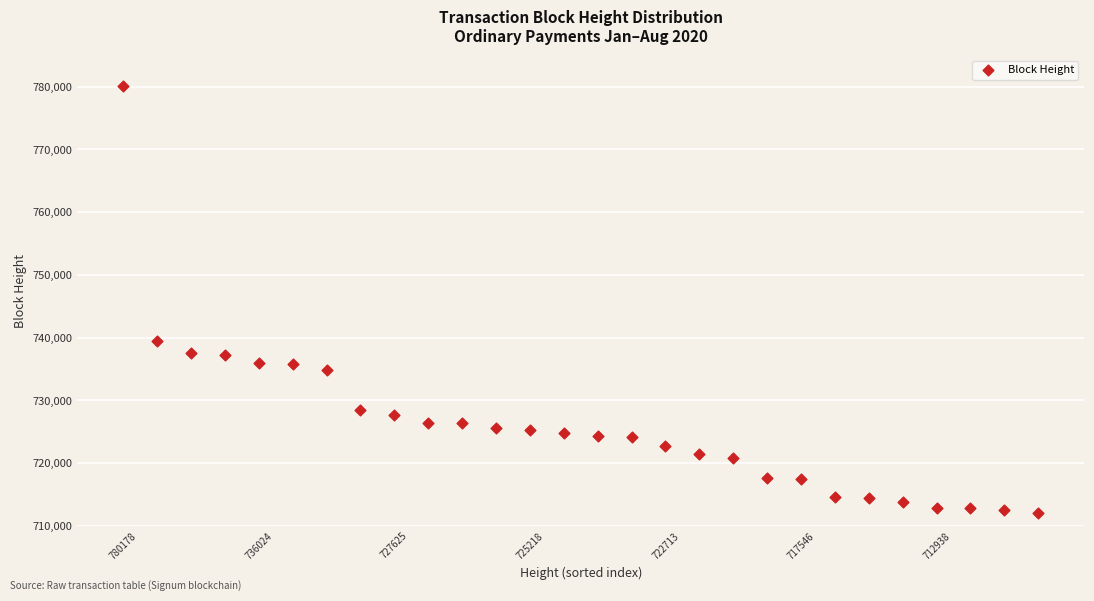

What Y value in the scatter plot is closest to 746141?

739421